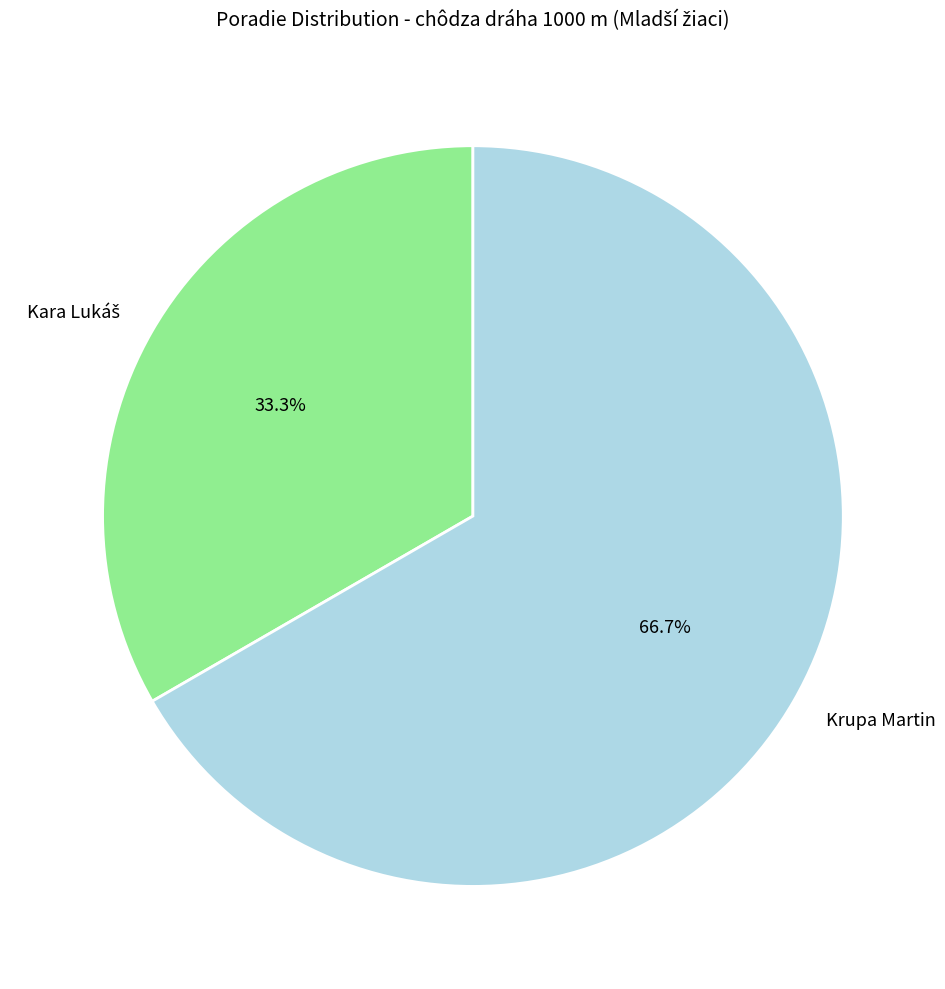

How many segments does this pie chart have?

2